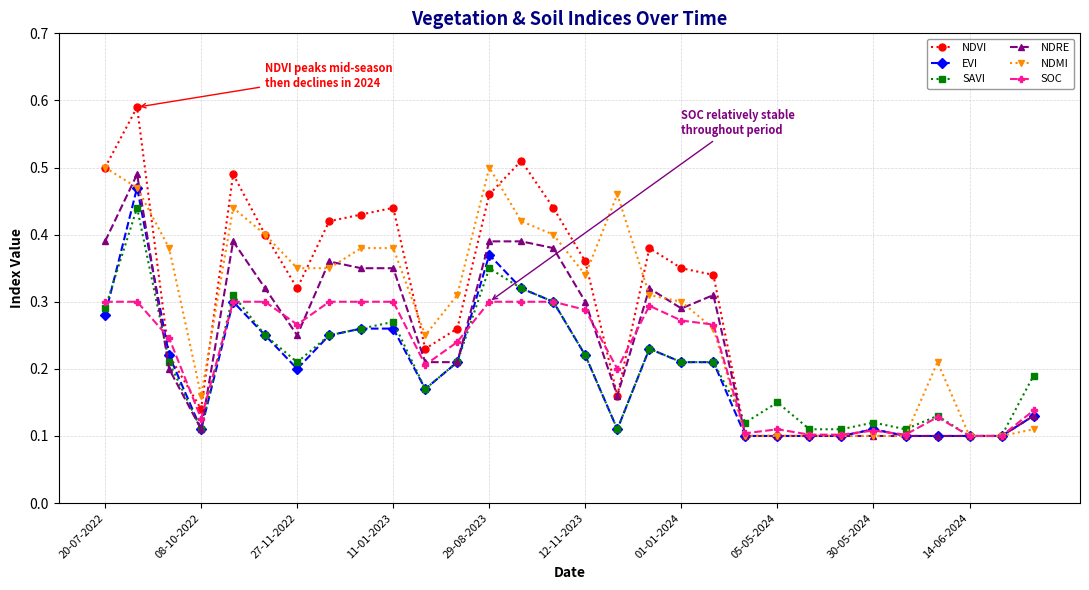

At how many categories does at least one series exceed 0?

30